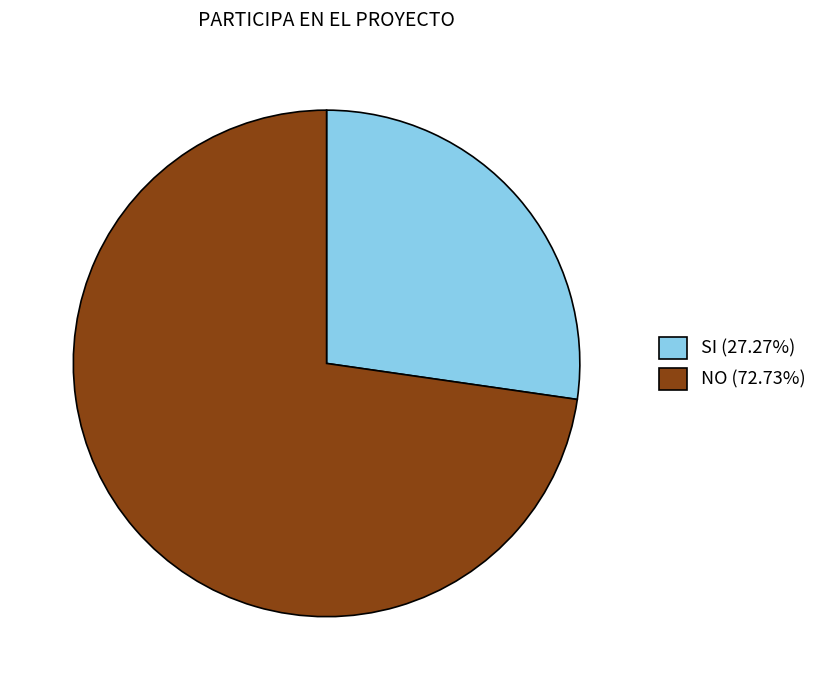

Rank the categories by value from highest to lowest.

NO, SI